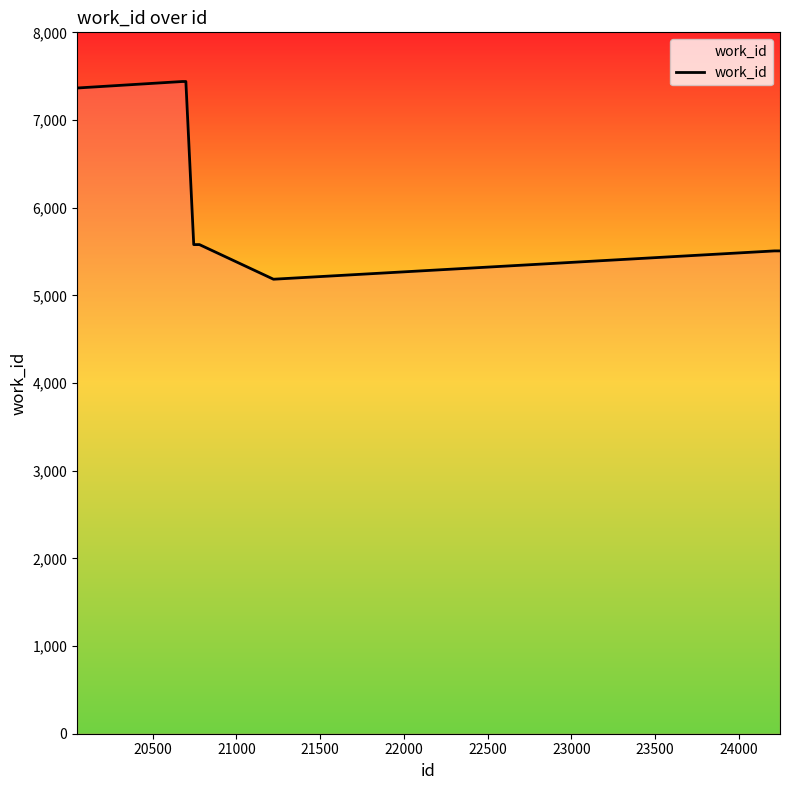

How many lines are shown in the chart?

1